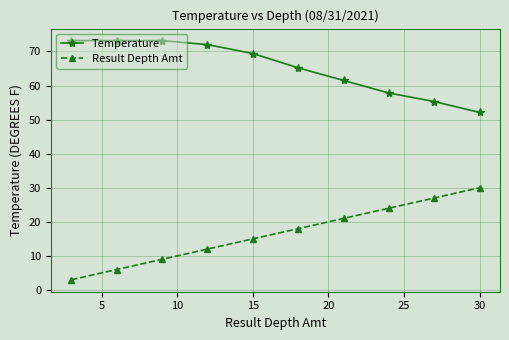

How many Result Depth Amt values are between 9 and 24?

6